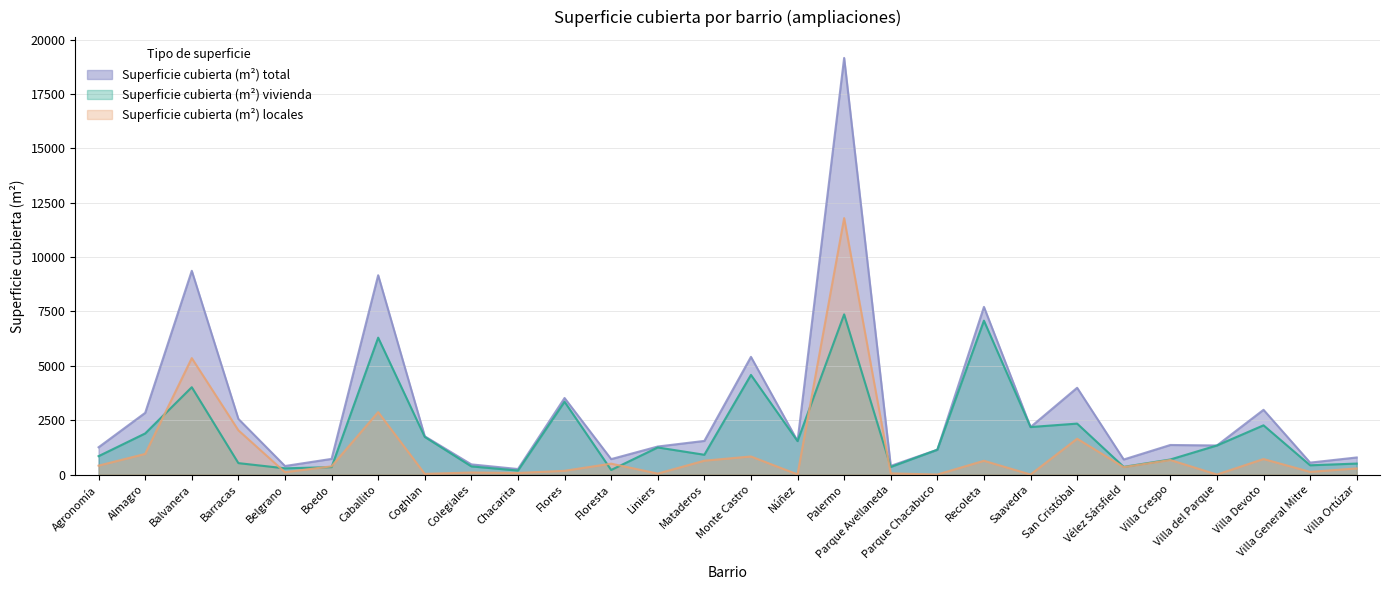

What is the maximum value for Superficie cubierta (m²) total?

19155